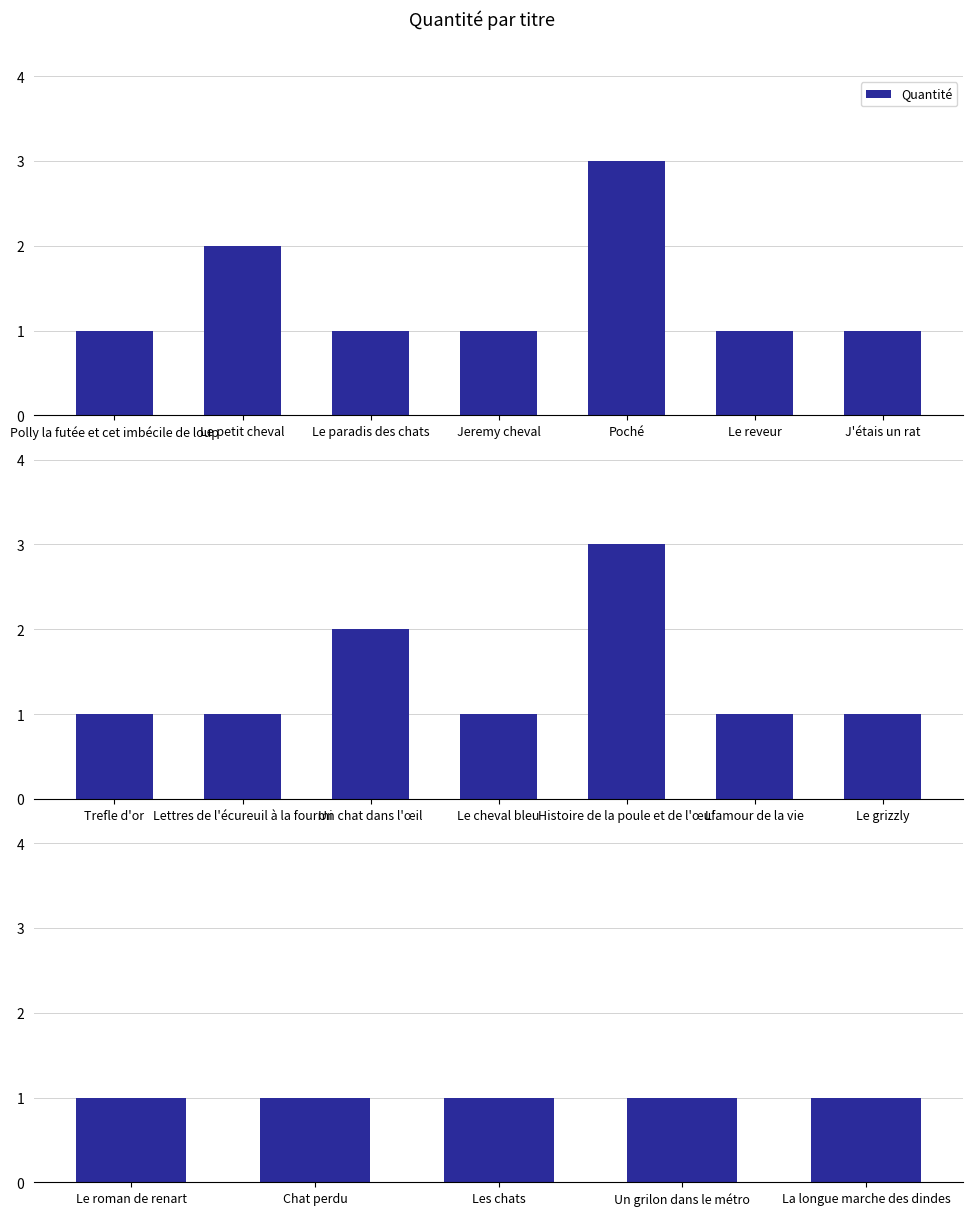

Which label corresponds to the largest value in the chart?

Poché